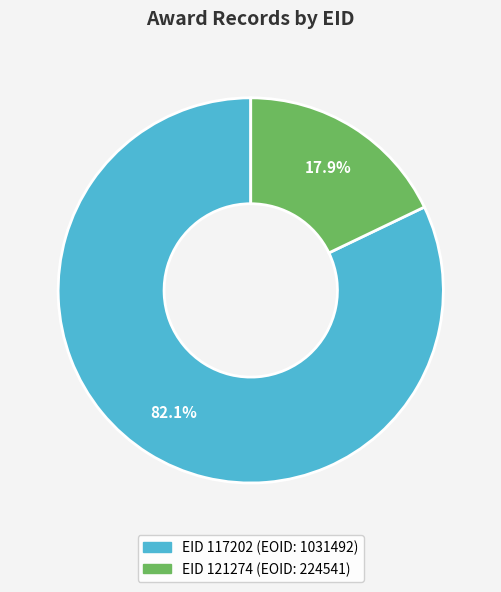

Is there any slice that represents more than half of the pie?

Yes